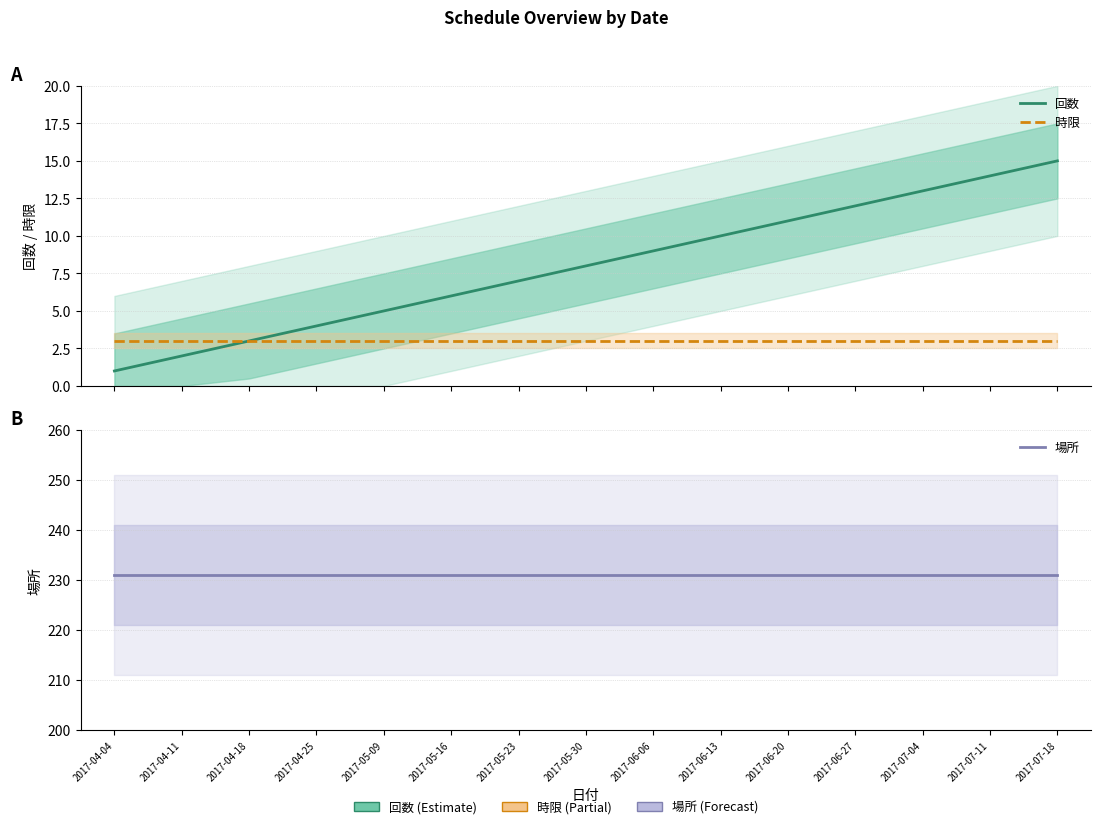

Which category has the highest value in the 時限 series?

2017-04-04